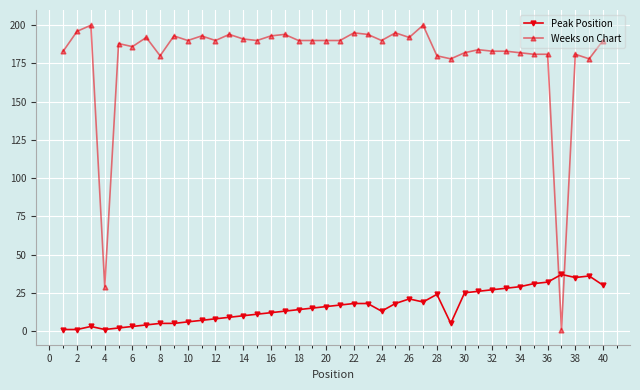

Which series has the largest range (max minus min)?

Weeks on Chart